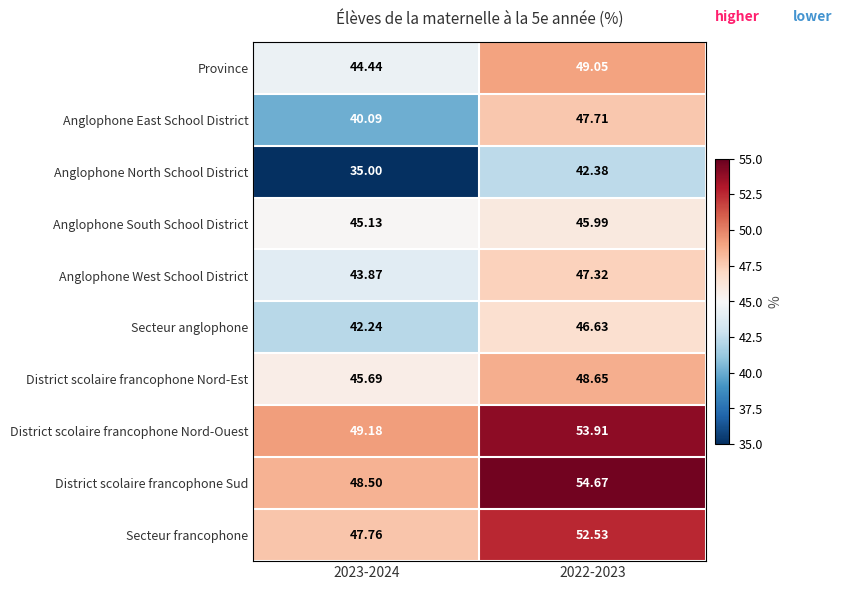

At which category is the sum across all series the highest?

2022-2023